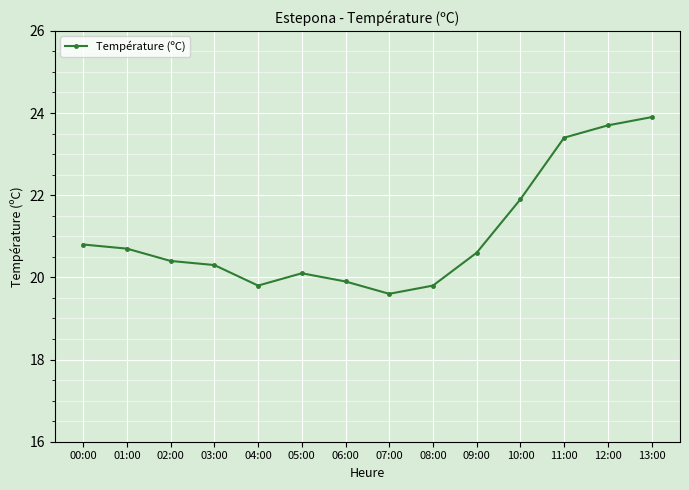

Between 06:00 and 01:00, which is larger?

01:00